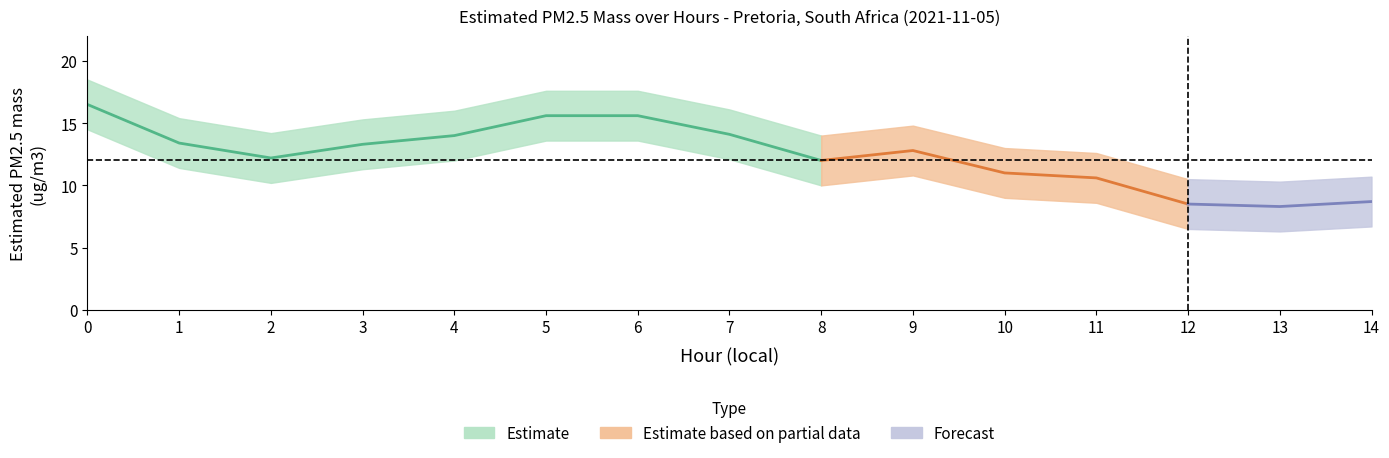

Reading left to right, extract all data points from this chart.

Estimated PM2.5 mass: 0=16.5	1=13.4	2=12.2	3=13.3	4=14.0	5=15.6	6=15.6	7=14.1	8=12.0	9=12.8	10=11.0	11=10.6	12=8.5	13=8.3	14=8.7
upper: 0=18.5	1=15.4	2=14.2	3=15.3	4=16.0	5=17.6	6=17.6	7=16.1	8=14.0	9=14.8	10=13.0	11=12.6	12=10.5	13=10.3	14=10.7
lower: 0=14.5	1=11.4	2=10.2	3=11.3	4=12.0	5=13.6	6=13.6	7=12.1	8=10.0	9=10.8	10=9.0	11=8.6	12=6.5	13=6.3	14=6.7